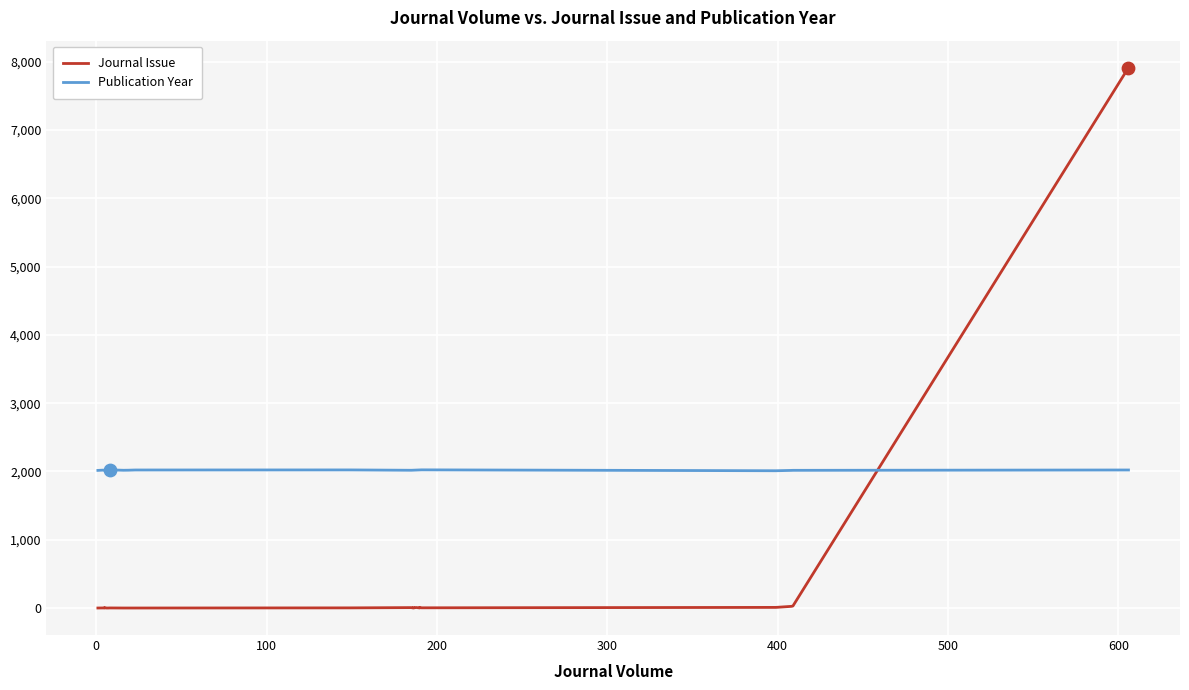

What are all the series names shown in the legend?

Journal Issue, Publication Year